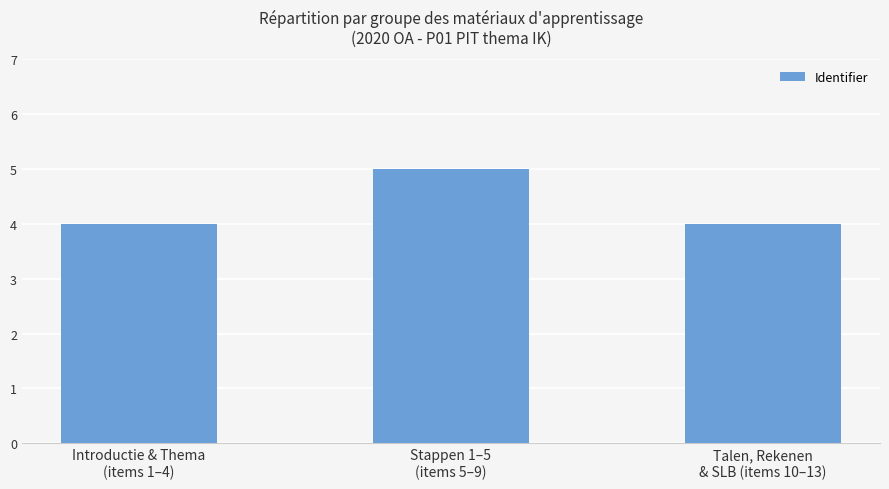

Does the chart contain any negative values?

No